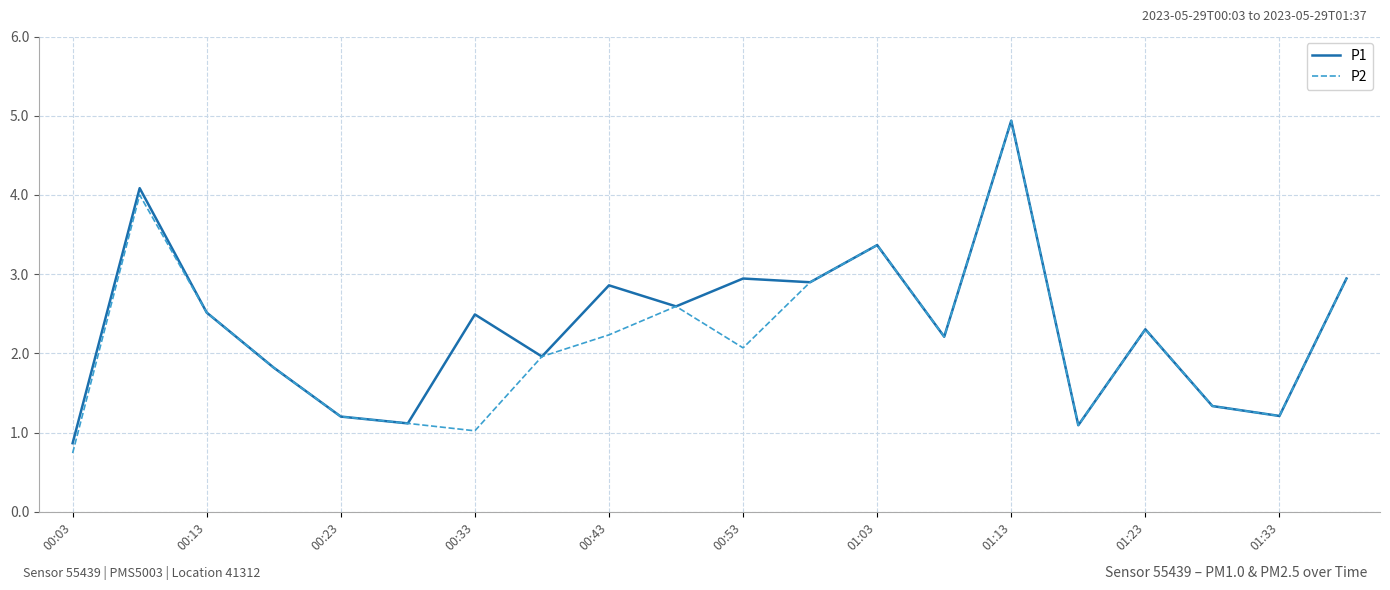

What is the minimum value shown in the chart?

0.7